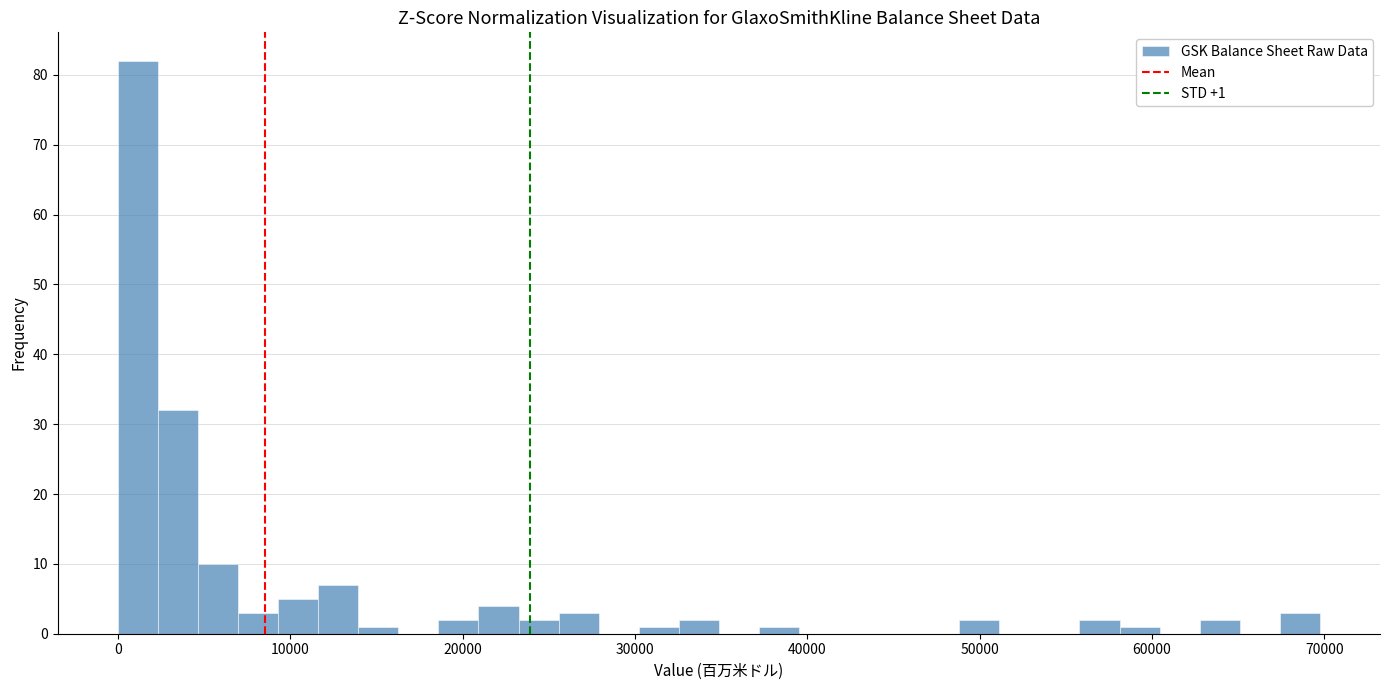

Read against the x-axis, roughly where is the centre of the tallest bar?

1000